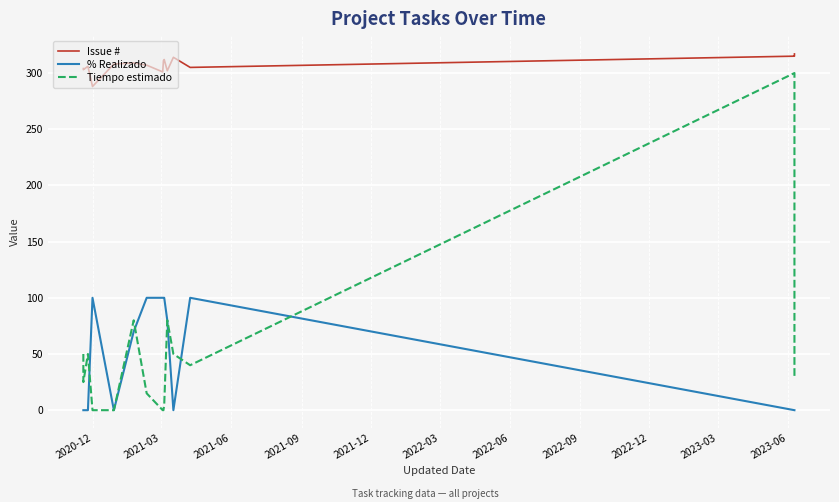

Is this an area chart (filled region under the line)?

No